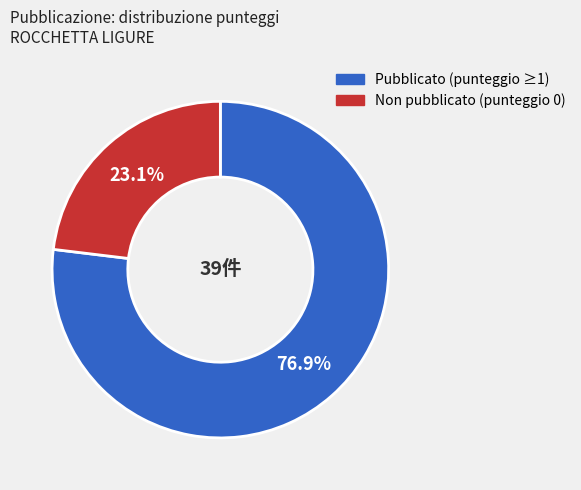

Does any single category account for the majority?

Yes